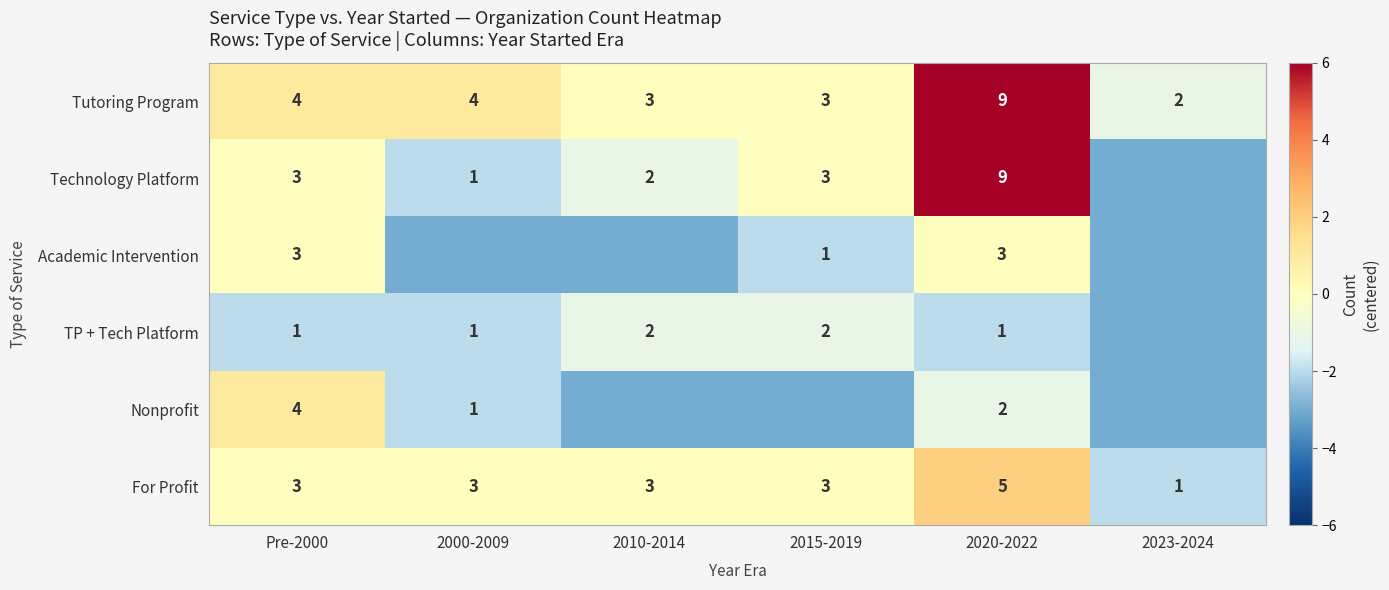

How many series are shown in this chart?

6